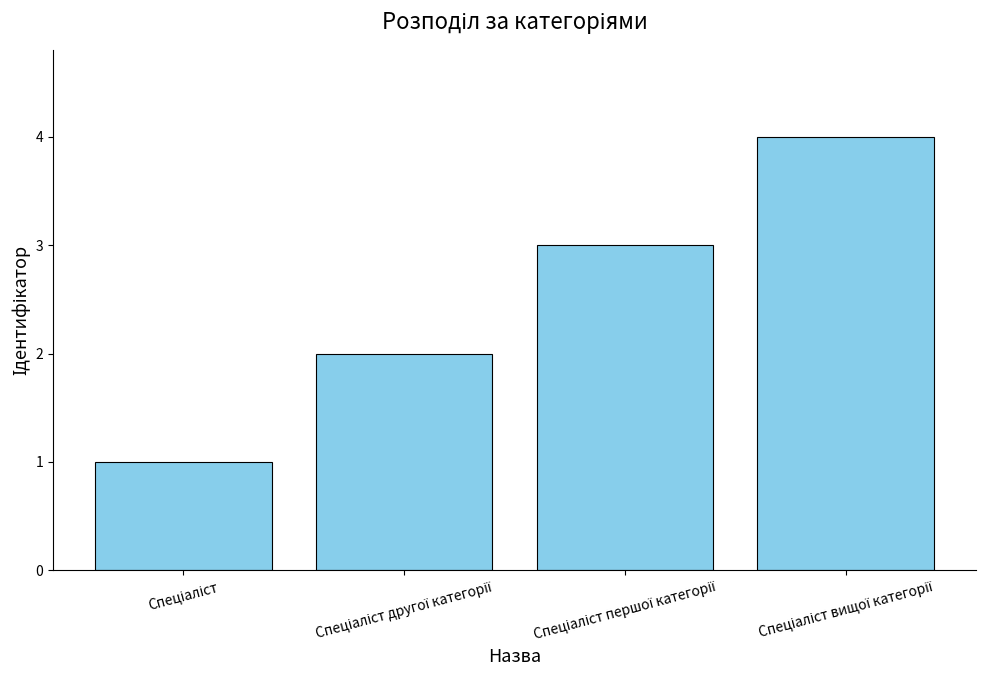

What is the sum of all values?

10